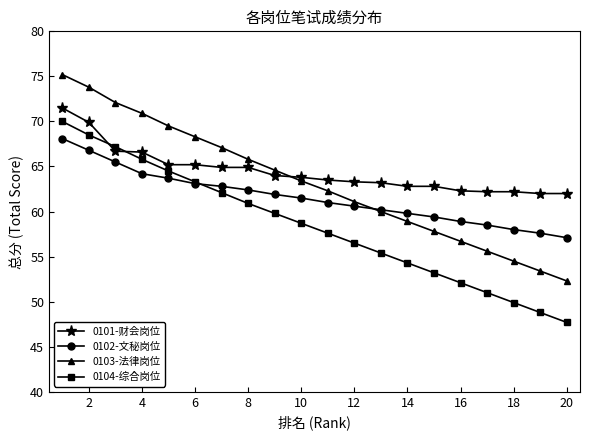

What are all the series names shown in the legend?

0101-财会岗位, 0102-文秘岗位, 0103-法律岗位, 0104-综合岗位